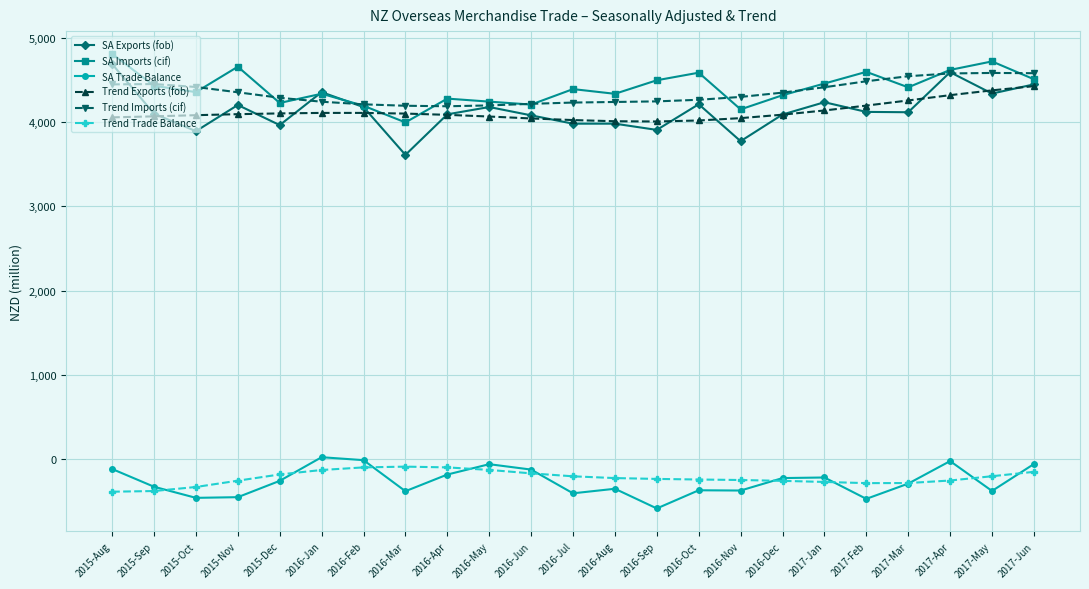

What is the label of the 5th point from the left?

2015-Dec